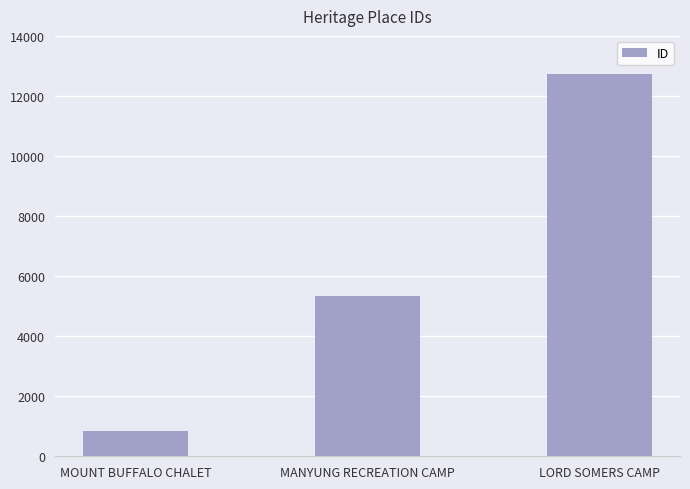

What is the average value?

6311